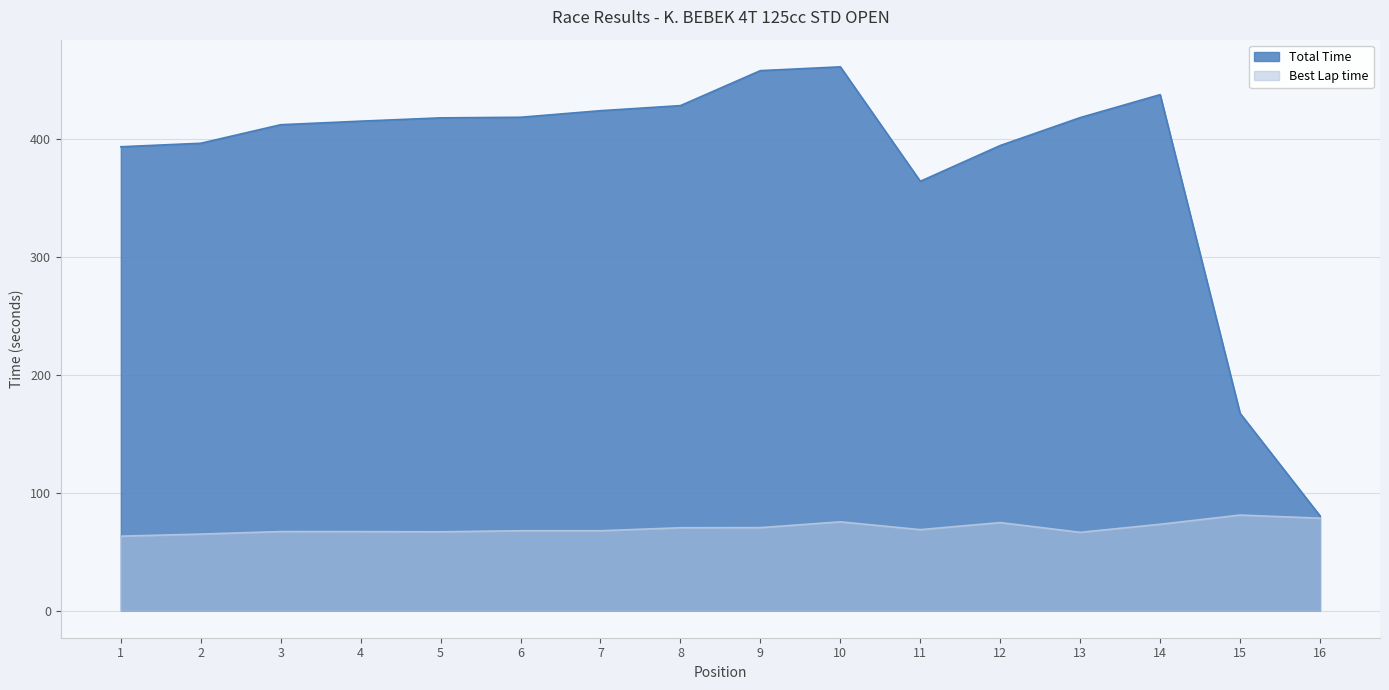

Which category has the highest value in the Total Time series?

10